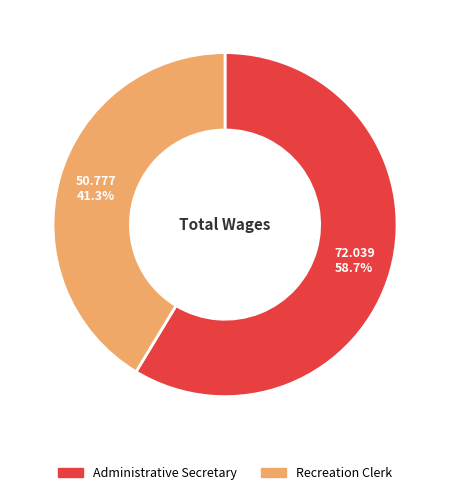

Is Recreation Clerk the majority of the pie?

No